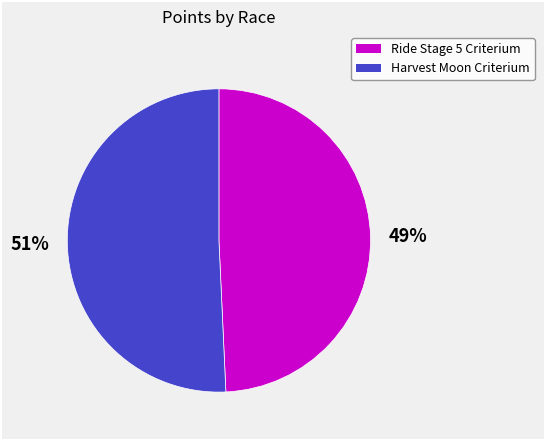

To the nearest percent, what is the average slice percentage?

50%